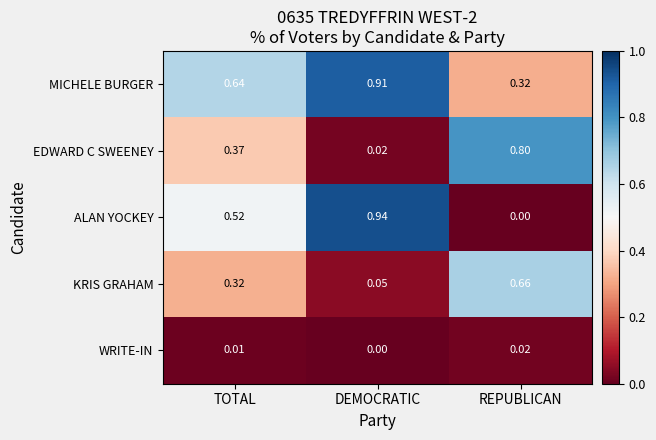

Rank the series by their maximum value, from lowest to highest.

WRITE-IN, KRIS GRAHAM, EDWARD C SWEENEY, MICHELE BURGER, ALAN YOCKEY